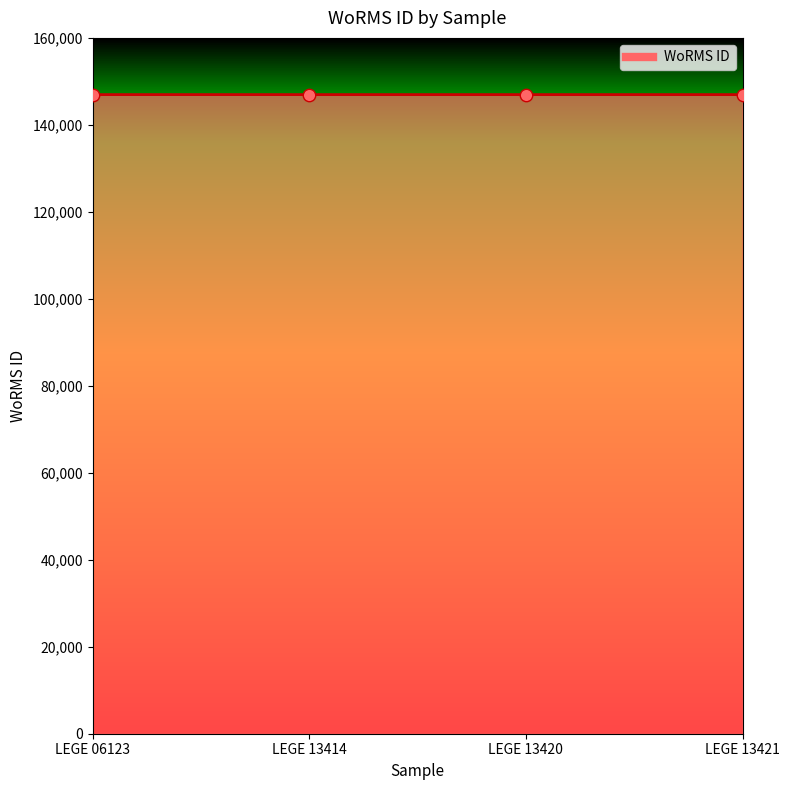

Approximately how many times larger is the value at LEGE 13421 compared to LEGE 13414?

1.0